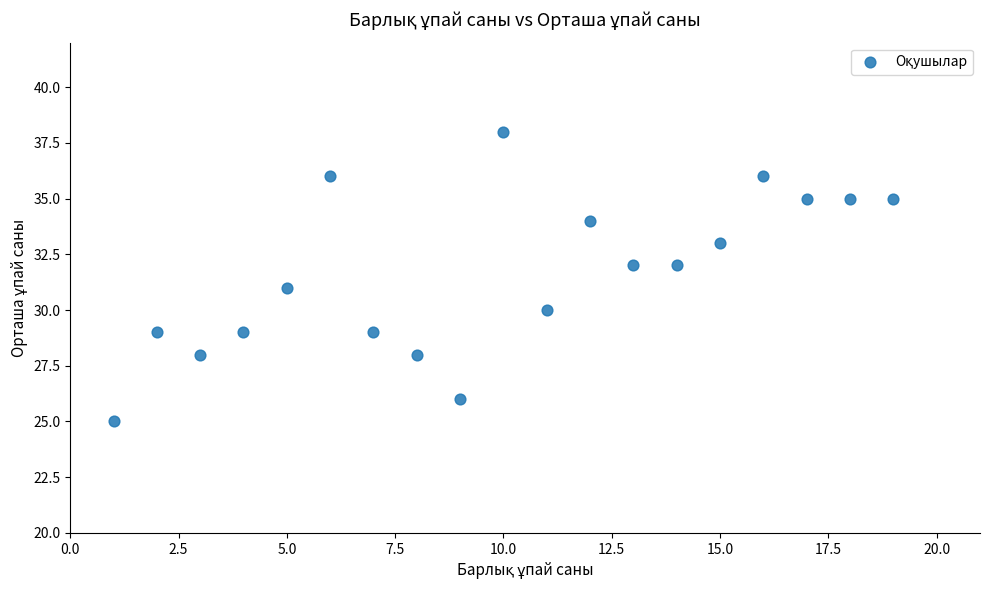

What is the range of X values (max minus min)?

18